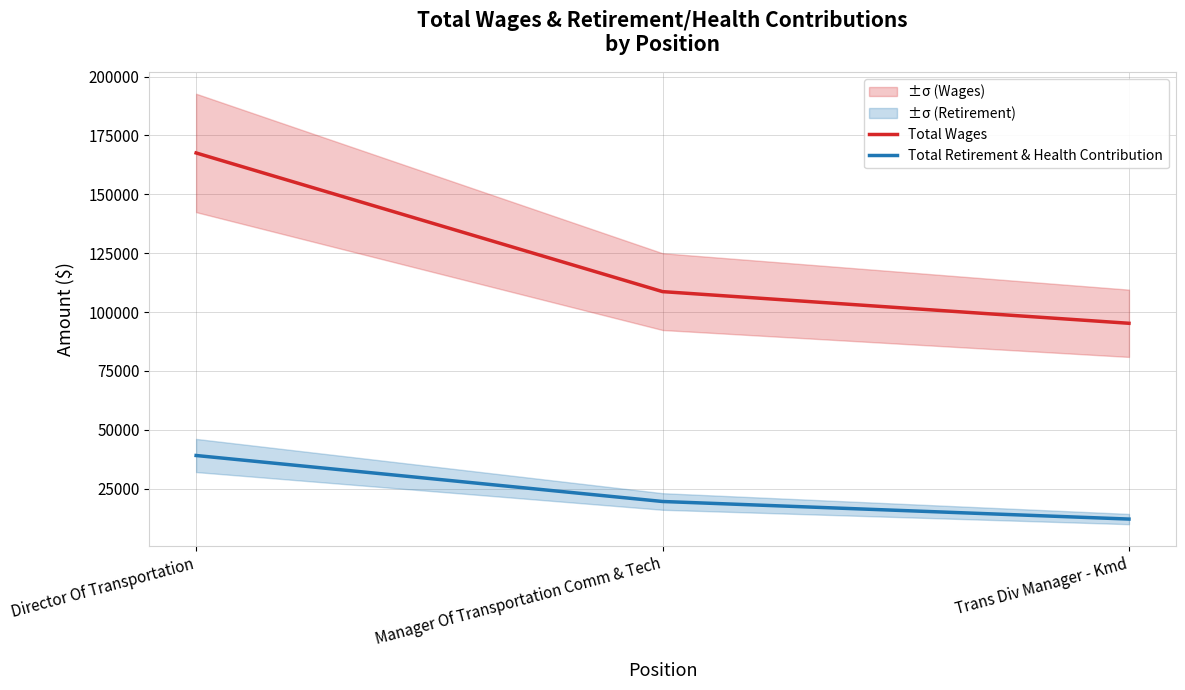

At which label is Total Retirement & Health Contribution closest to 25588?

Manager Of Transportation Comm & Tech